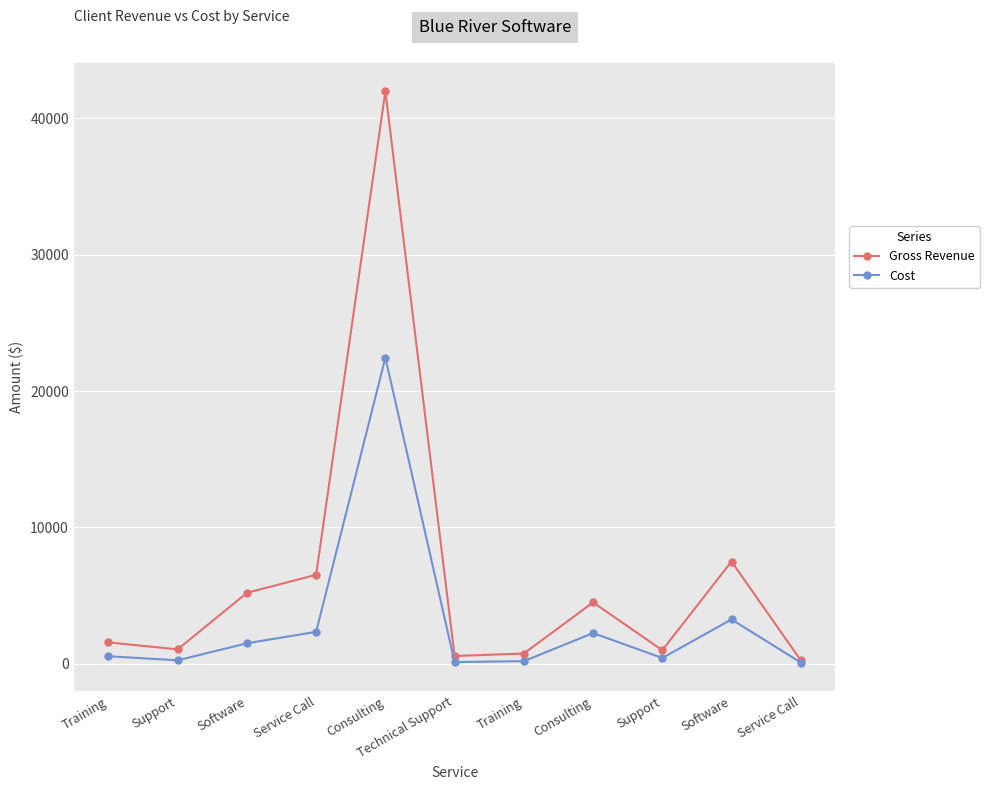

What is the label of the 6th point from the left?

Technical Support